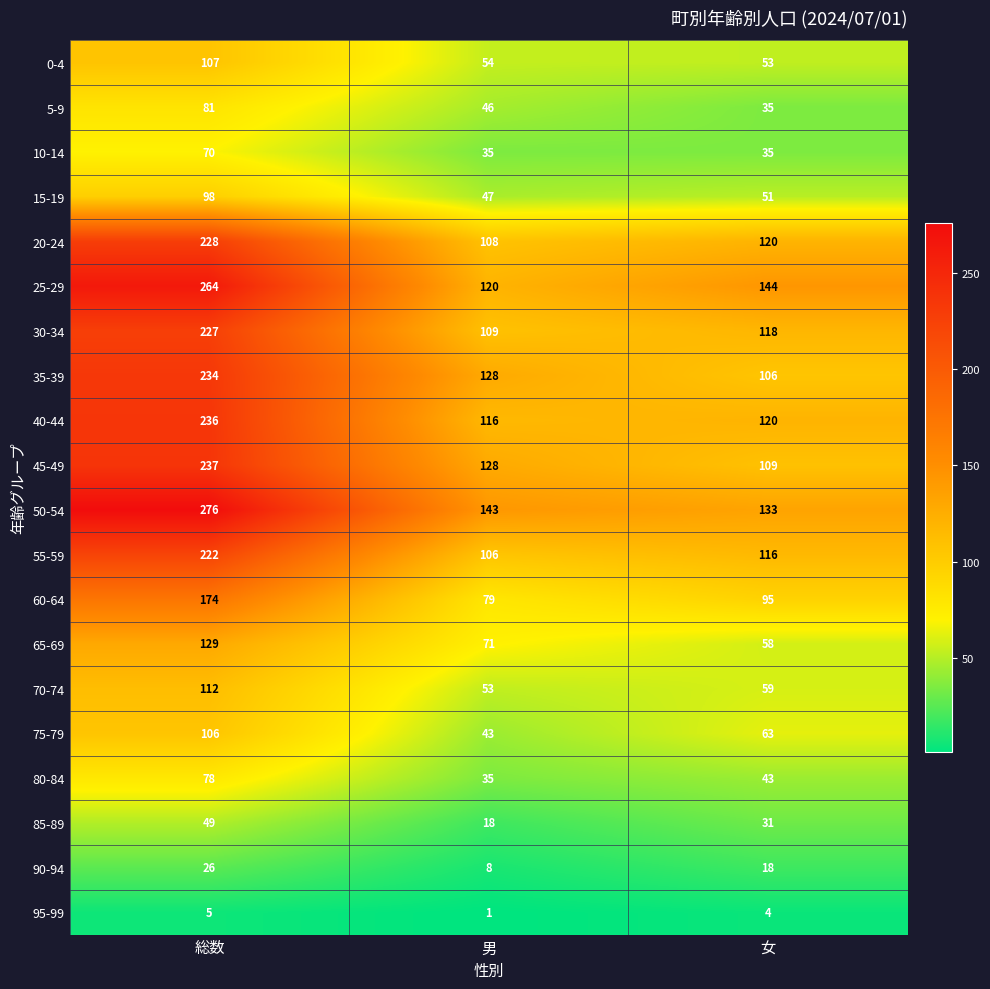

Rank the series by their maximum value, from highest to lowest.

50-54, 25-29, 45-49, 40-44, 35-39, 20-24, 30-34, 55-59, 60-64, 65-69, 70-74, 0-4, 75-79, 15-19, 5-9, 80-84, 10-14, 85-89, 90-94, 95-99